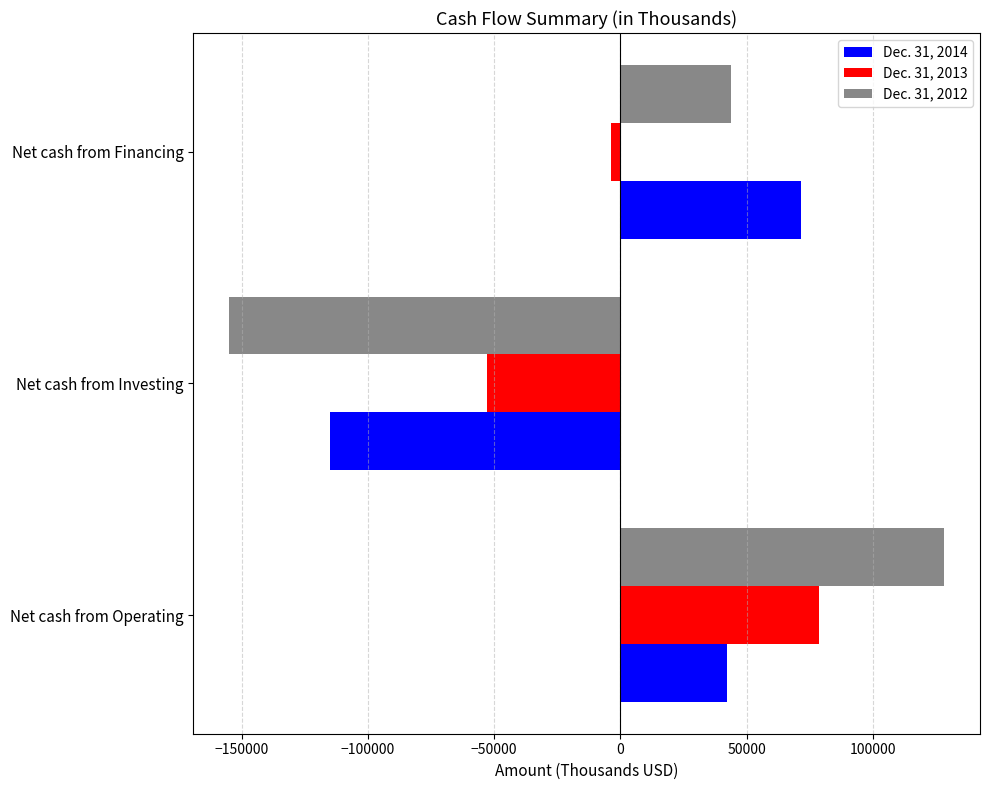

What is the sum of all Dec. 31, 2014 values?

-1211